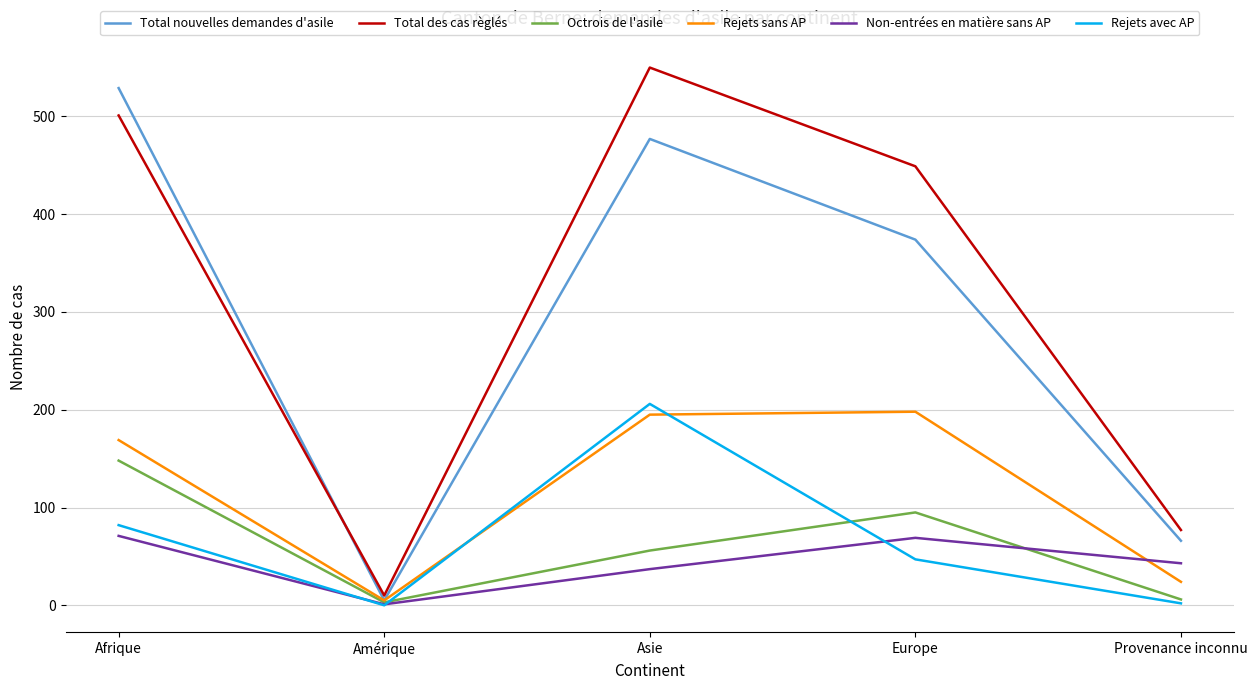

Between Amérique and Provenance inconnu, which series saw the biggest shift?

Total des cas règlés